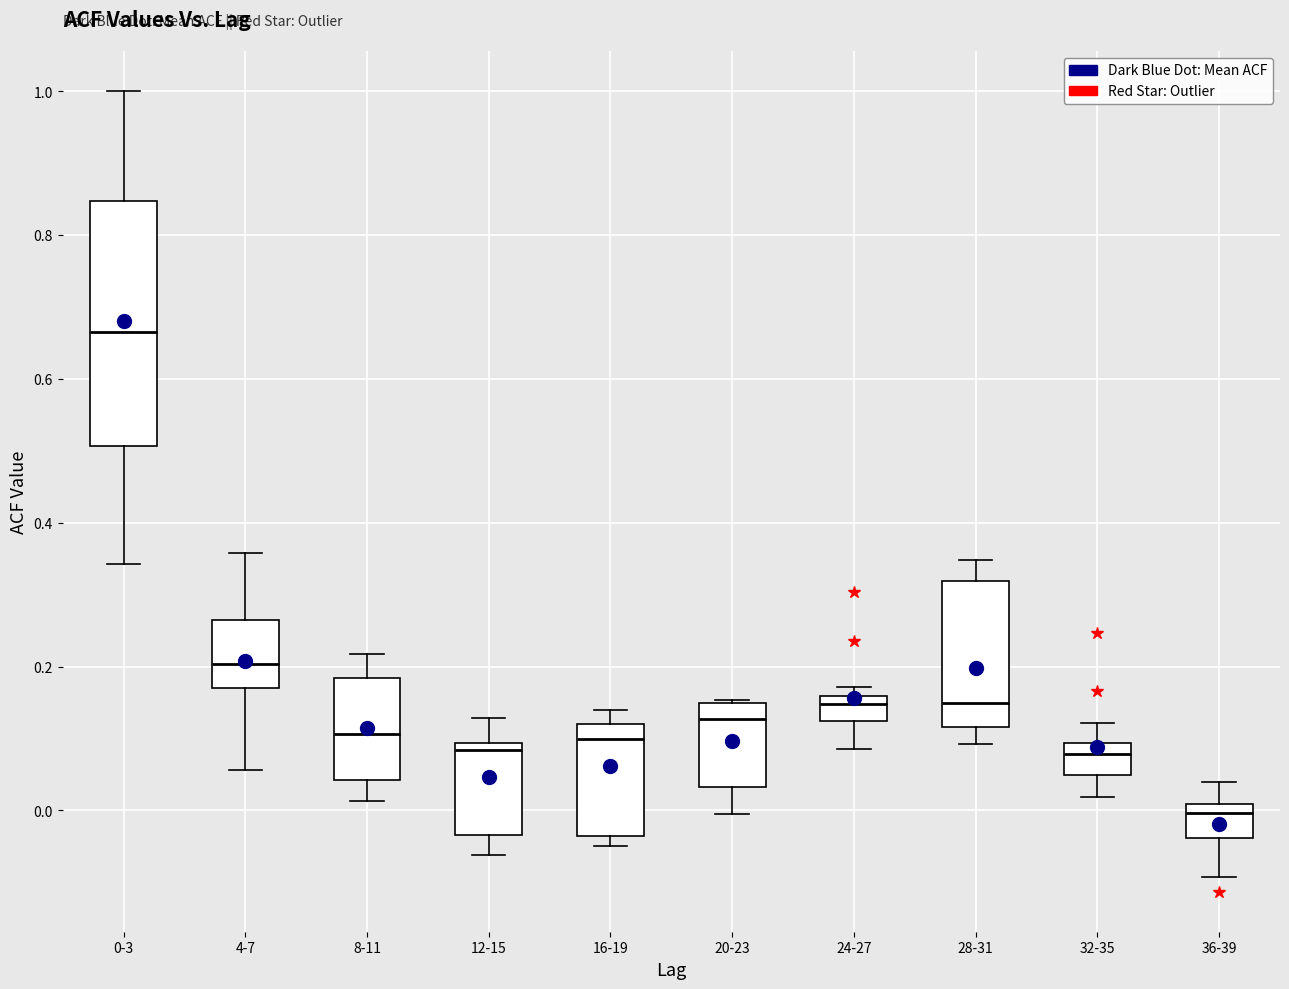

Reading left to right, read every box against the y-axis: the position of its median line, the range the box covers, and the ends of its whiskers. The values are not printed on the chart, so give them approximately, as read against the axis.

0-3: median 0.66, box 0.50 to 0.84, whiskers 0.34 to 1.00
4-7: median 0.20, box 0.18 to 0.26, whiskers 0.06 to 0.36
8-11: median 0.10, box 0.04 to 0.18, whiskers 0.02 to 0.22
12-15: median 0.08, box -0.04 to 0.10, whiskers -0.06 to 0.12
16-19: median 0.10, box -0.04 to 0.12, whiskers -0.04 (just below the box's lower edge) to 0.14
20-23: median 0.12, box 0.04 to 0.14, whiskers 0.00 to 0.16
24-27: median 0.14, box 0.12 to 0.16, whiskers 0.08 to 0.18
28-31: median 0.14, box 0.12 to 0.32, whiskers 0.10 to 0.34
32-35: median 0.08, box 0.04 to 0.10, whiskers 0.02 to 0.12
36-39: median 0.00 (just below the box's upper edge), box -0.04 to 0.00, whiskers -0.10 to 0.04